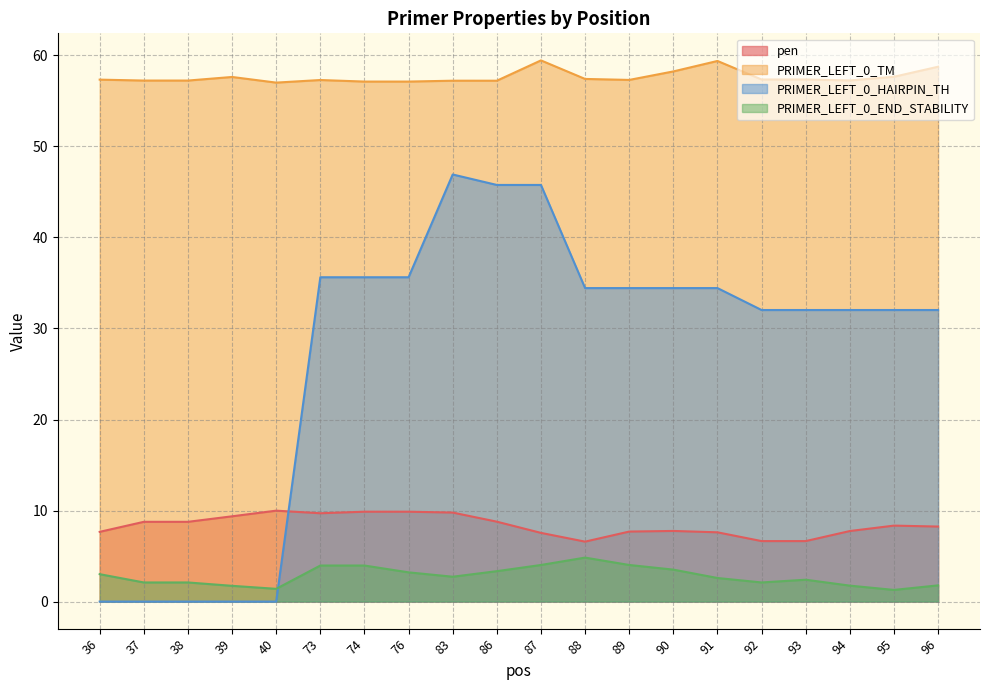

What is the difference between the maximum and minimum values in the pen series?

3.4